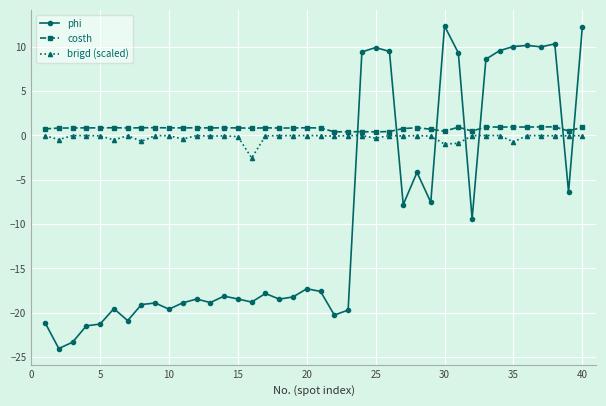

What is the smallest value displayed?

-24.0